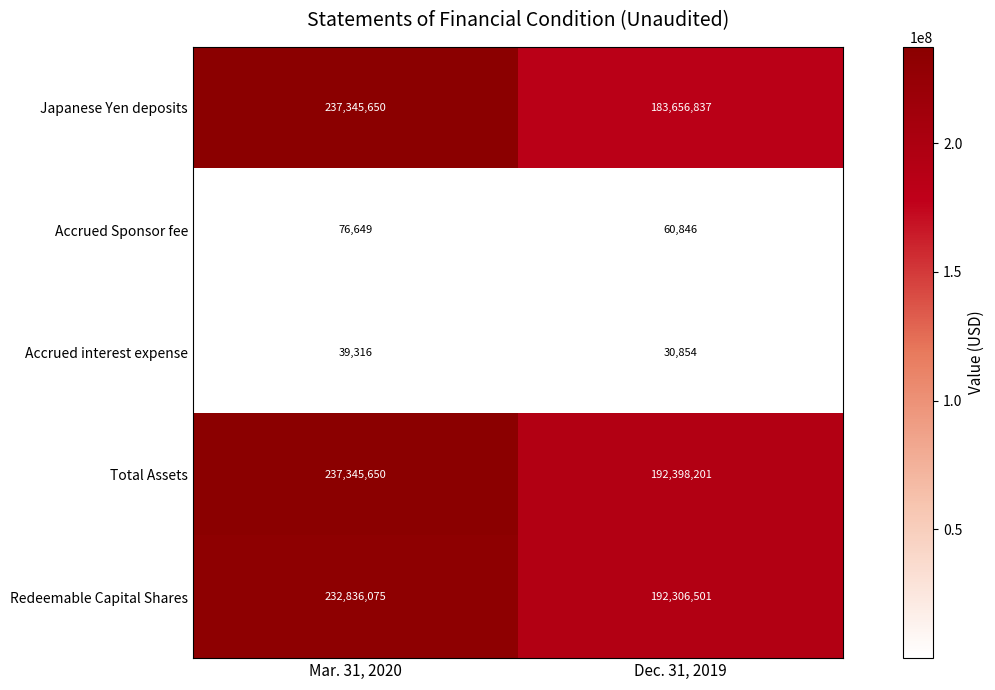

Which series has the widest spread of values?

Japanese Yen deposits